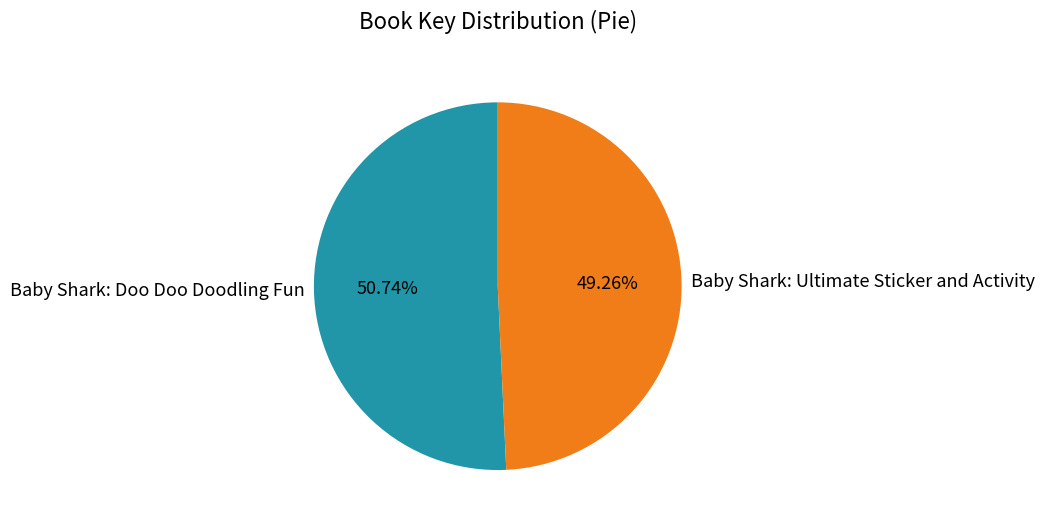

Which category has the biggest portion of the pie?

Baby Shark: Doo Doo Doodling Fun